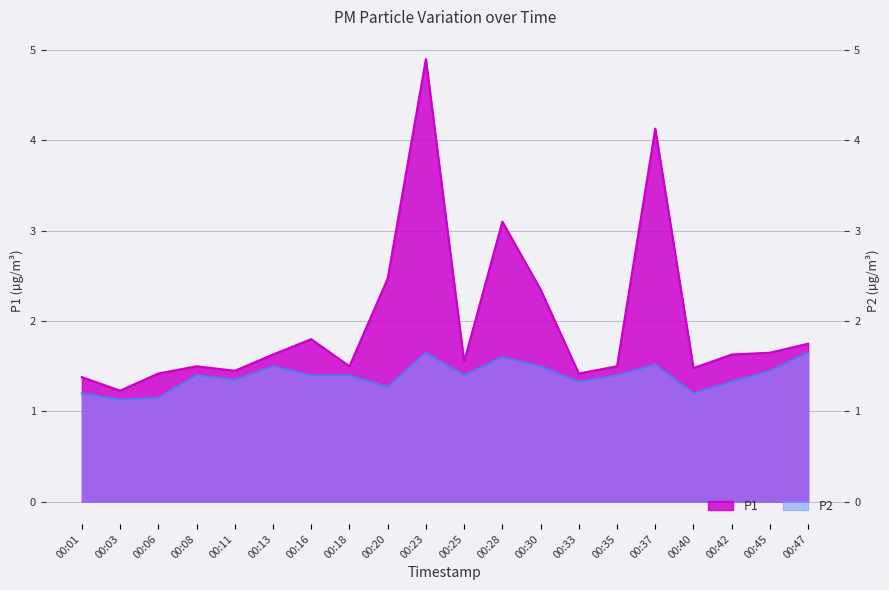

At which category does P1 reach its first local peak?

00:08